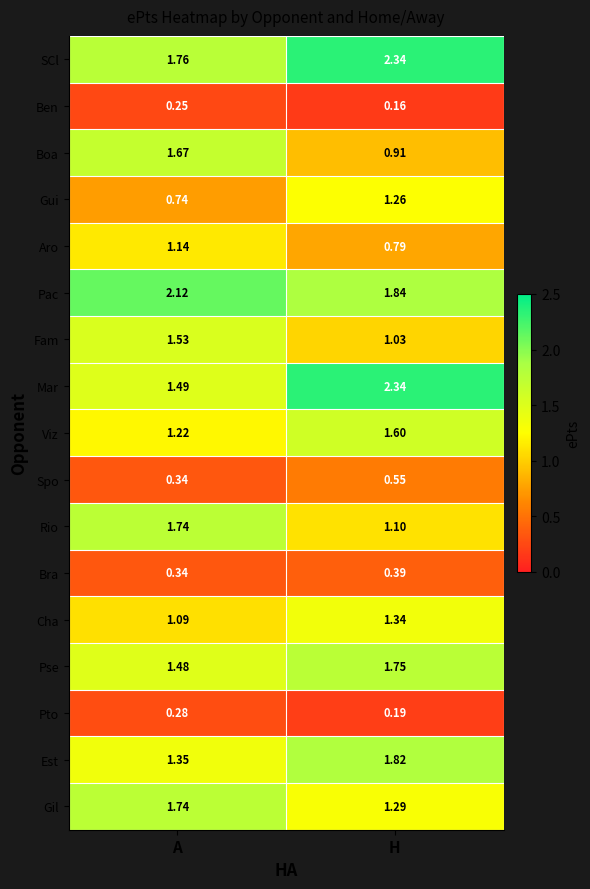

Which series has the largest total across all categories?

SCl